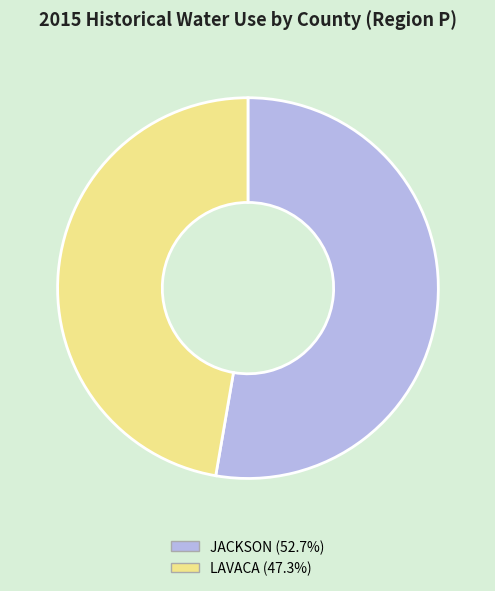

Does any single category account for the majority?

Yes